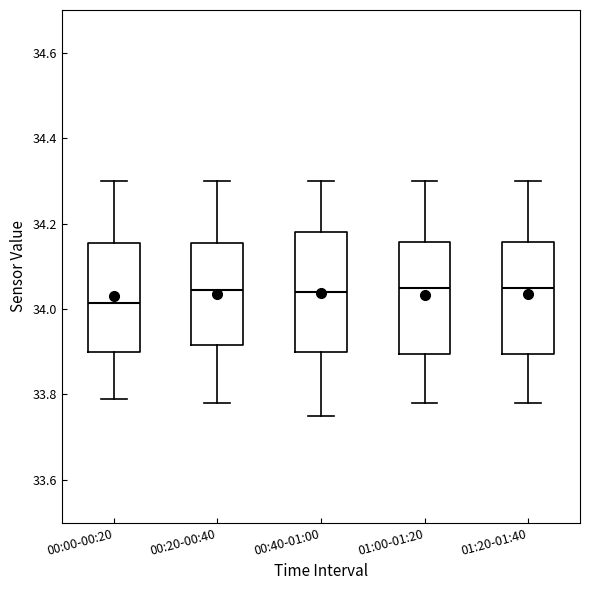

Where does the lower whisker of the box for 00:40-01:00 end on the y-axis? The values are not printed on the chart, so give them approximately, as read against the axis.

33.76